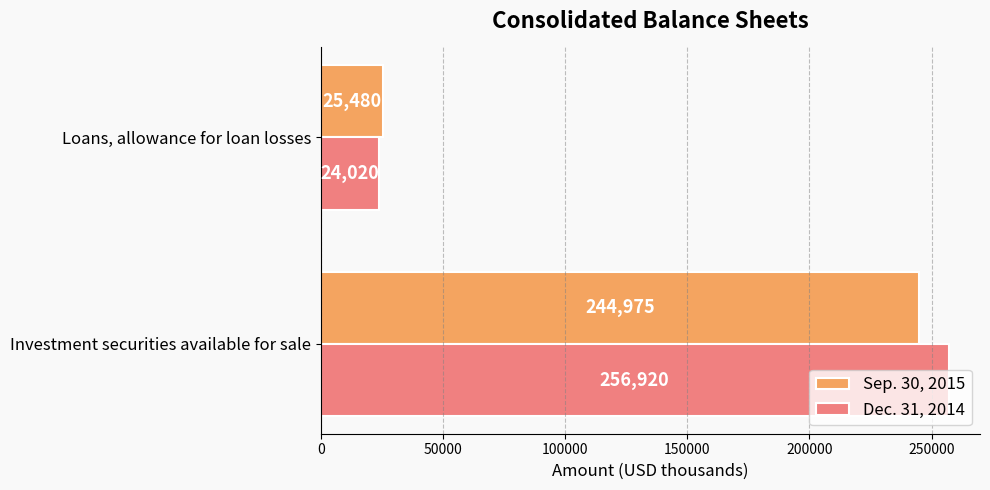

List the labels in order of Sep. 30, 2015 value, largest first.

Investment securities available for sale, Loans, allowance for loan losses